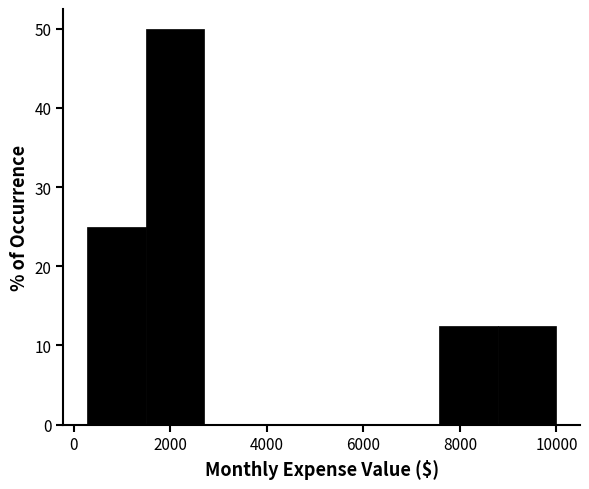

What is the height of the bar covering 7600 to 8800 on the x-axis? Neither the bar edges nor the heights are printed on the chart, so give them approximately, as read against the axes.

13